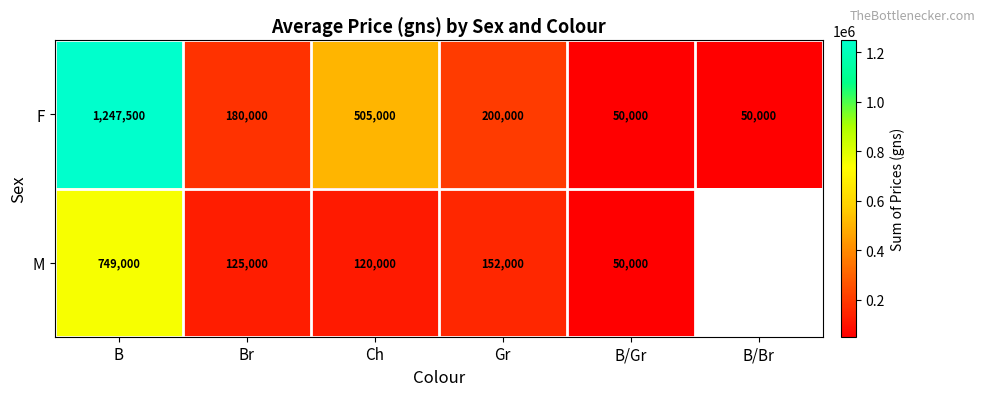

Between B and Ch, which series saw the biggest shift?

F